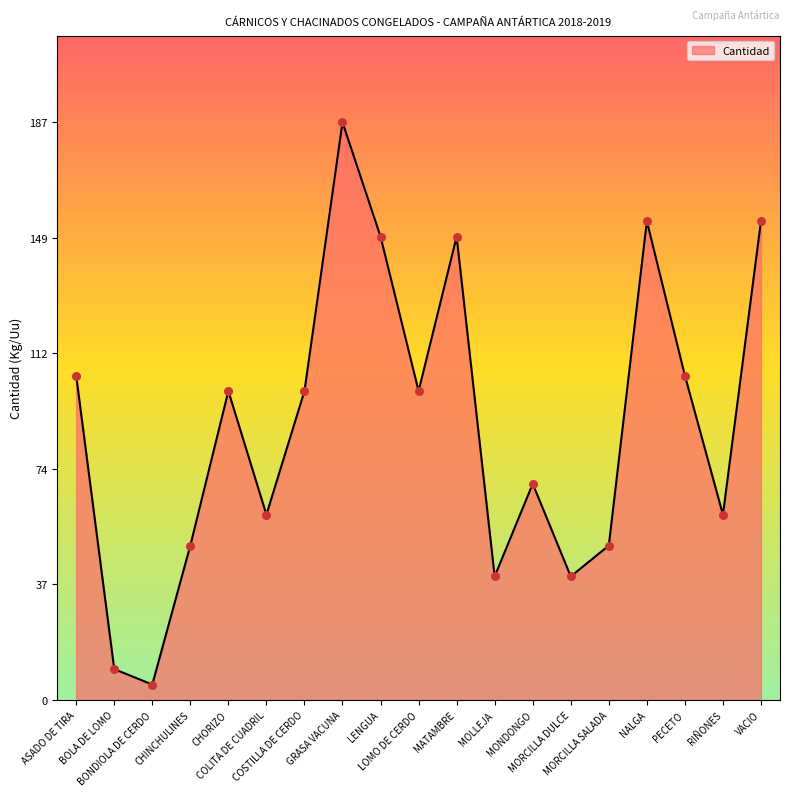

What is the change in value from GRASA VACUNA to NALGA?

-32